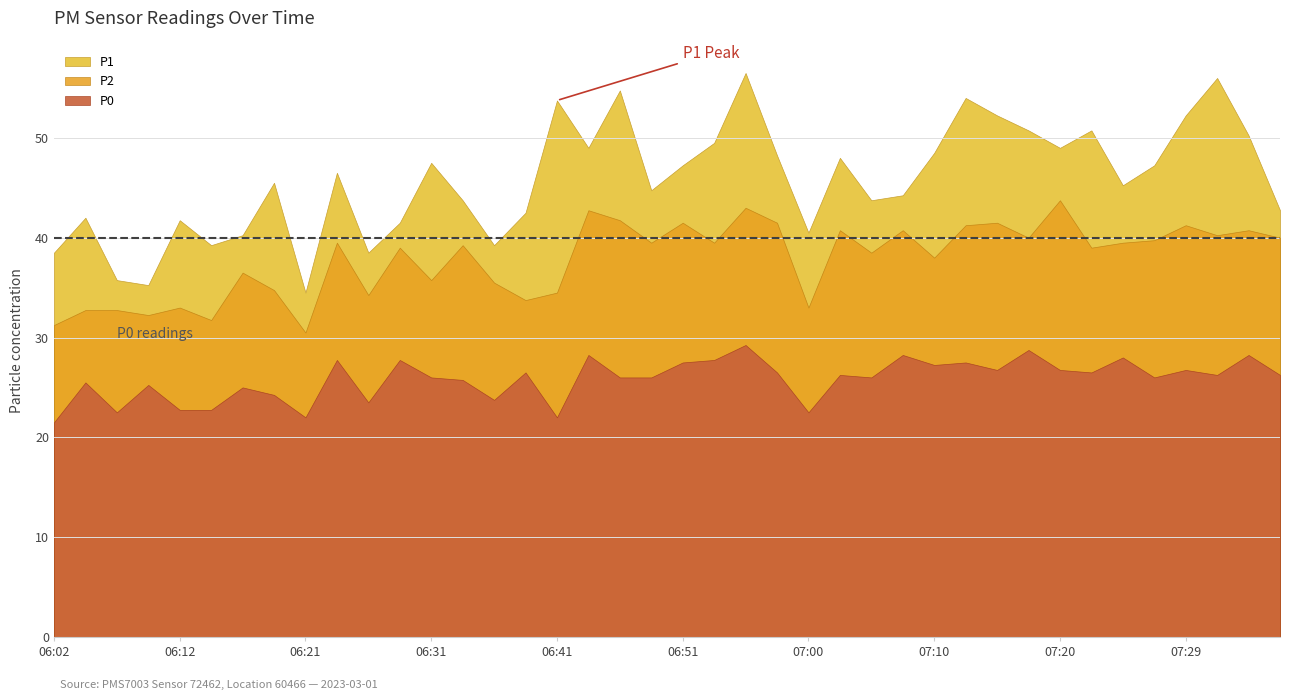

At how many categories does at least one series exceed 41?

31